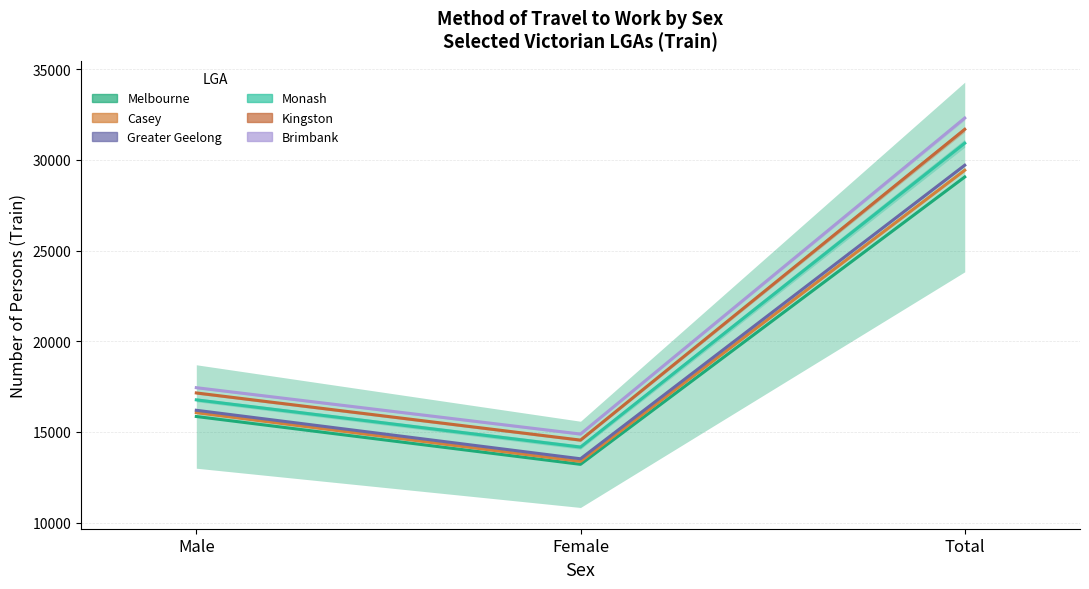

Which has a higher value, Male or Total?

Total